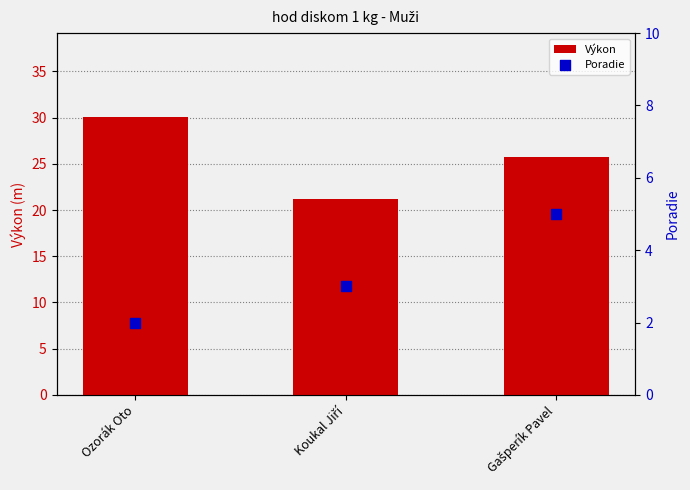

Which series reaches the maximum Y coordinate?

Výkon